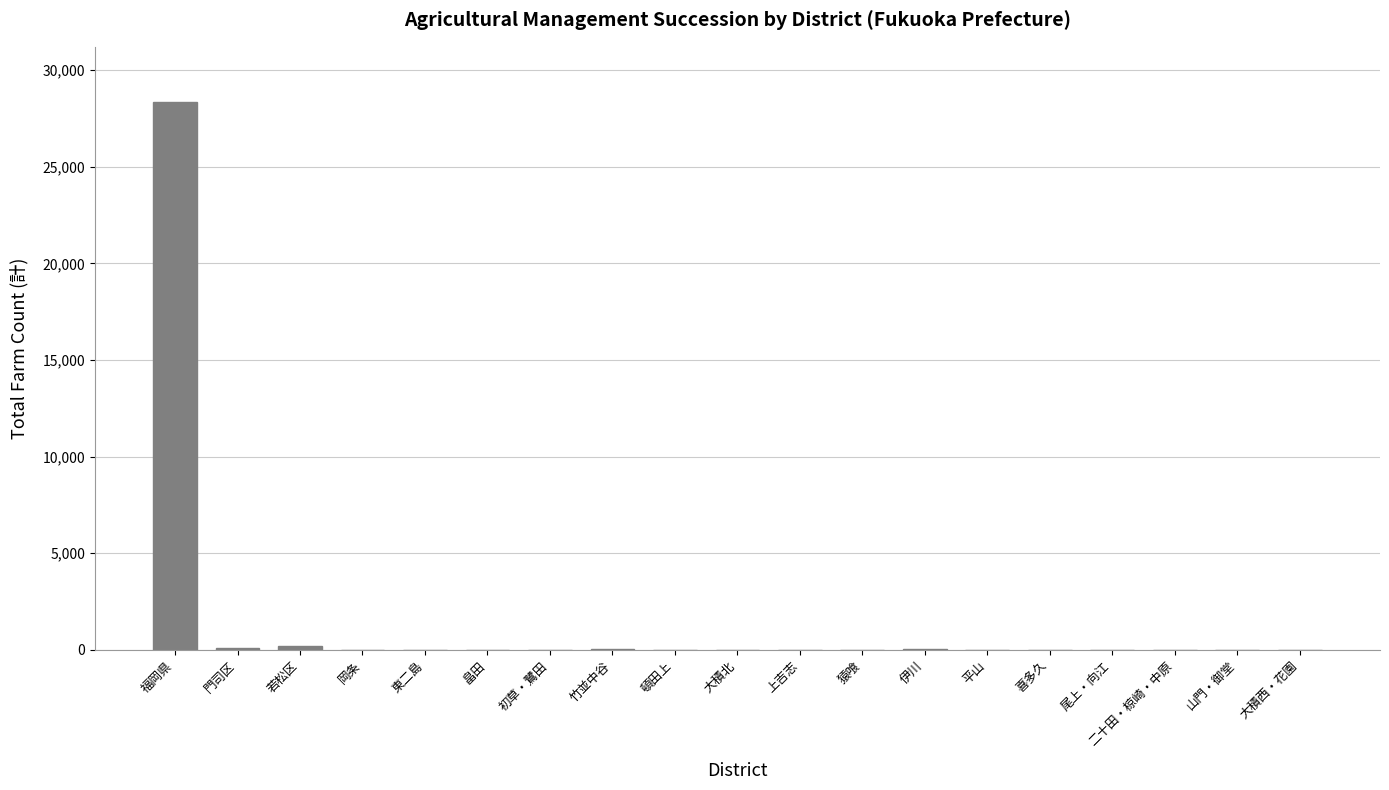

What is the sum of all values?

28810